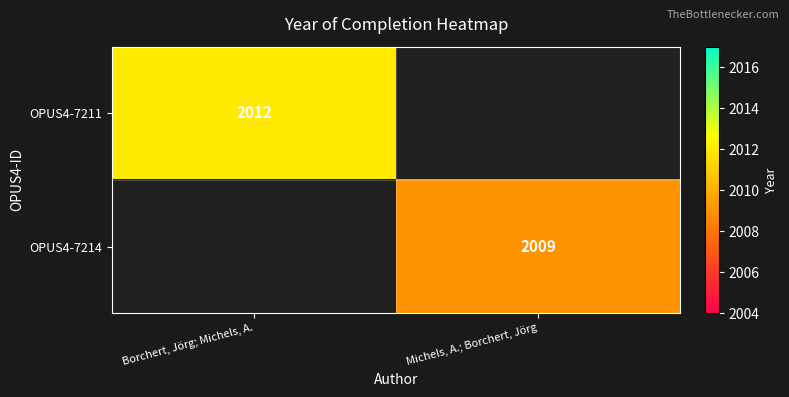

The value of OPUS4-7214 at Michels, A.; Borchert, Jörg is 2875. True or false?

False